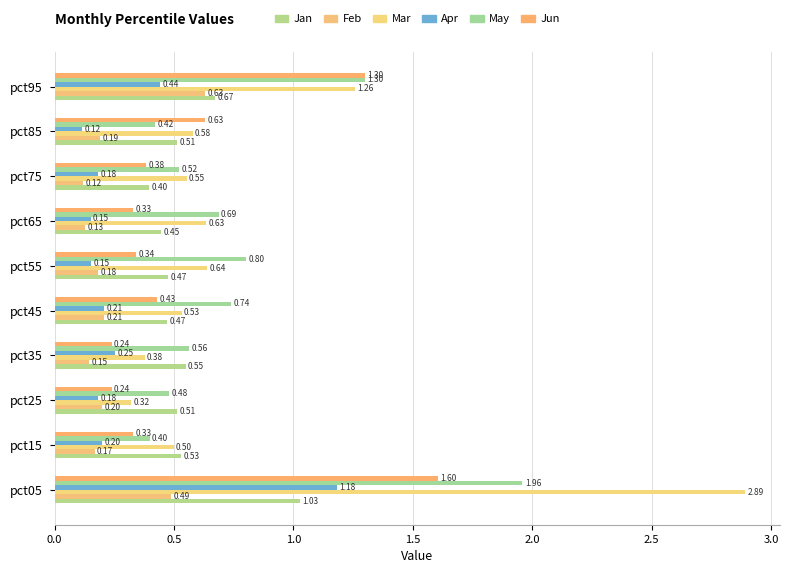

Which series has the widest spread of values?

Mar